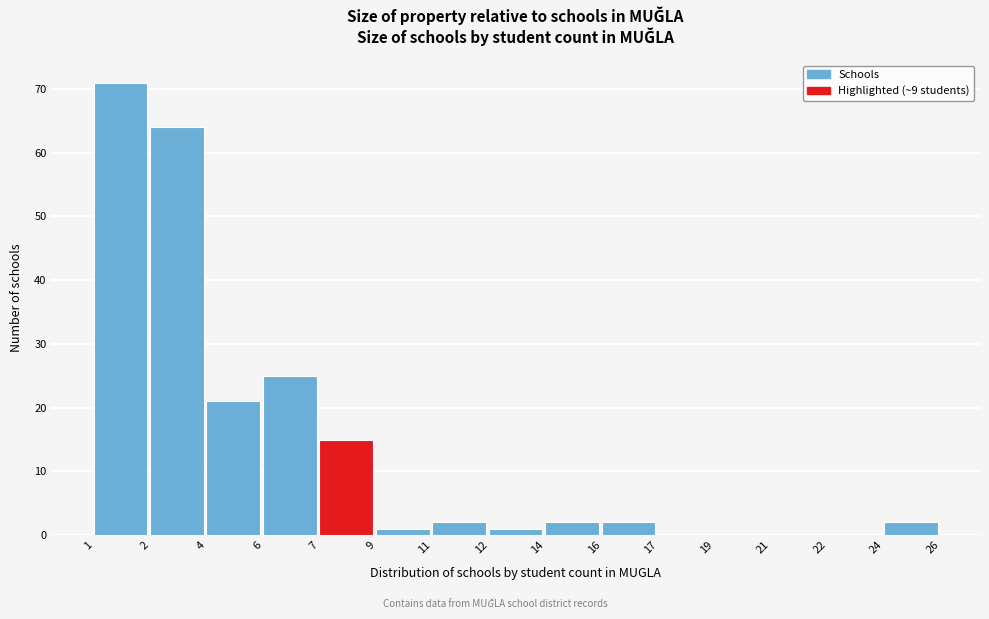

Reading right to left, extract all data points from this chart.

24=2	22=0	21=0	19=0	17=0	16=2	14=2	12=1	11=2	9=1	7=15	6=25	4=21	2=64	1=71